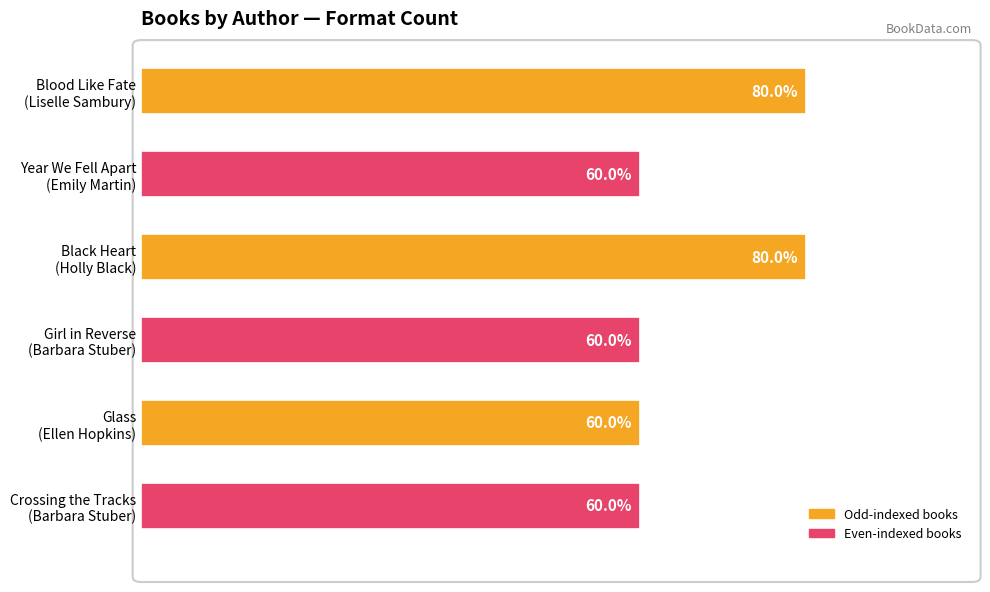

Are the bars horizontal?

Yes